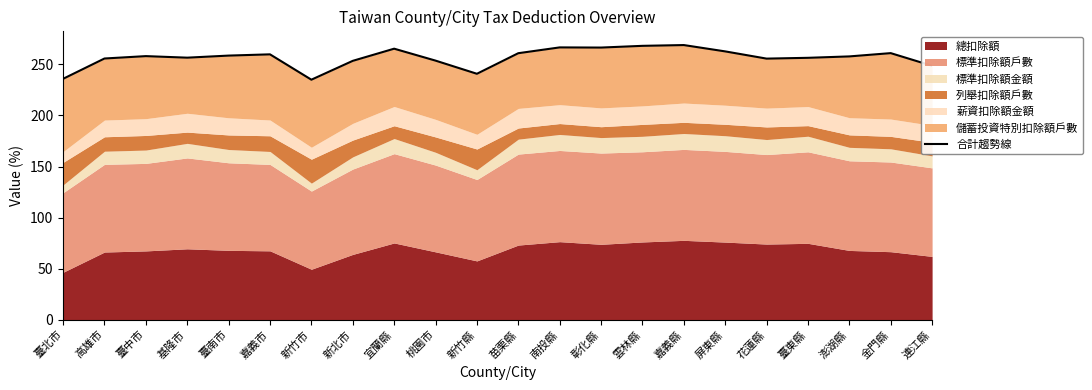

How many points are higher than both their immediate neighbors (excluding endpoints)?

6